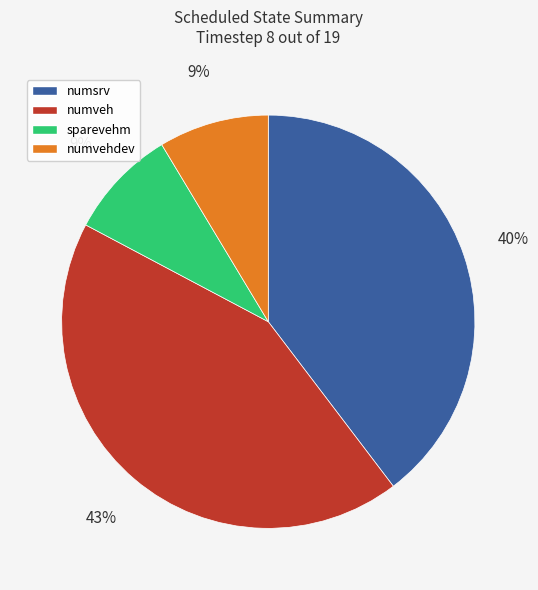

Does any single category account for the majority?

No